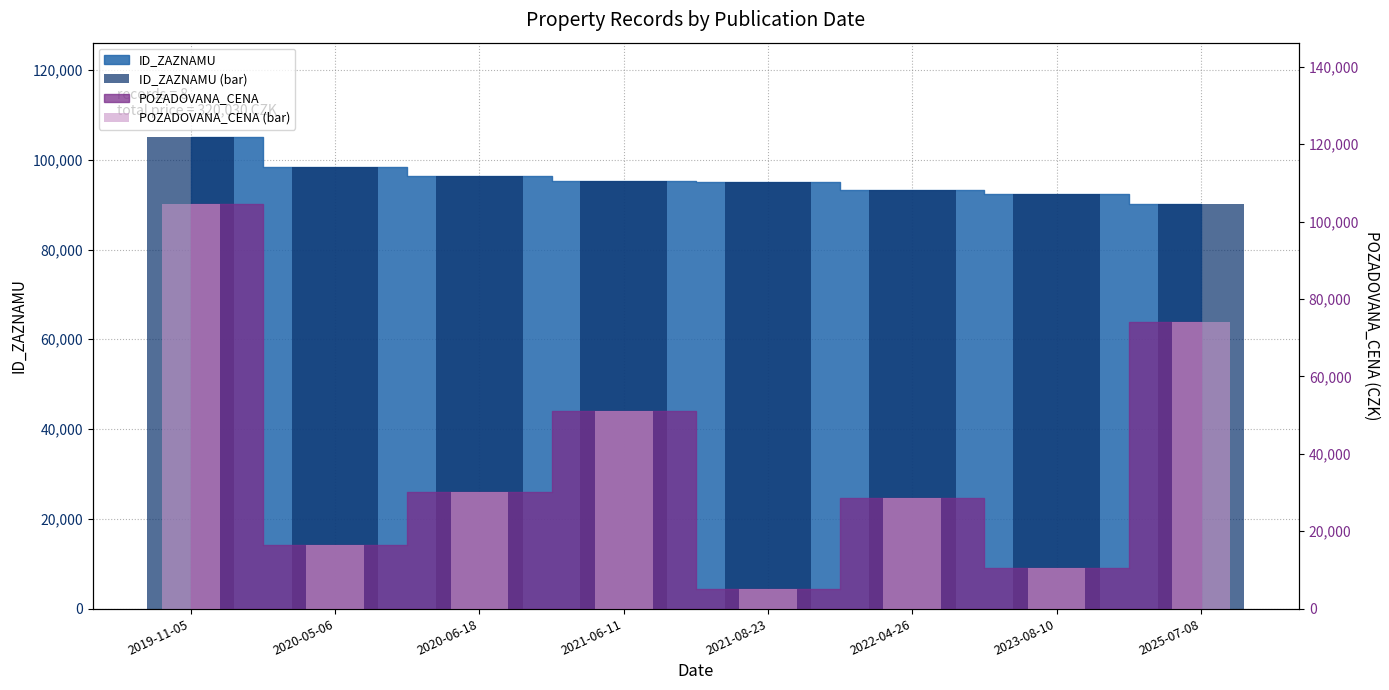

How many data points does each series have?

8